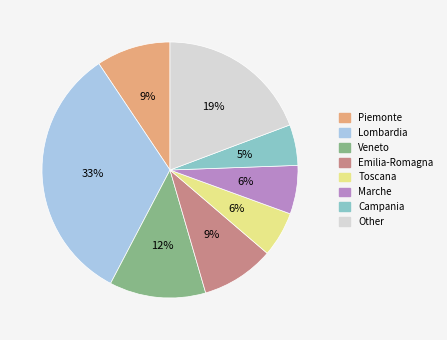

Which category has the biggest portion of the pie?

Lombardia